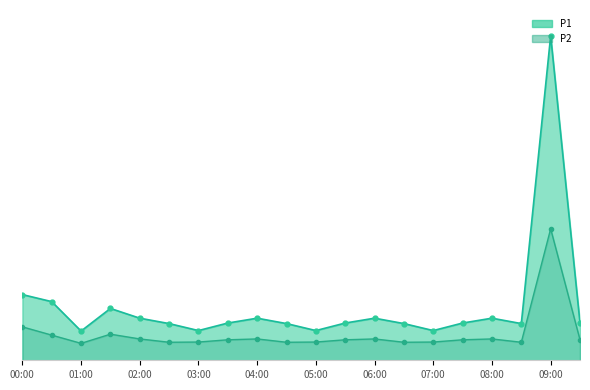

Which label corresponds to the largest value in the chart?

09:00